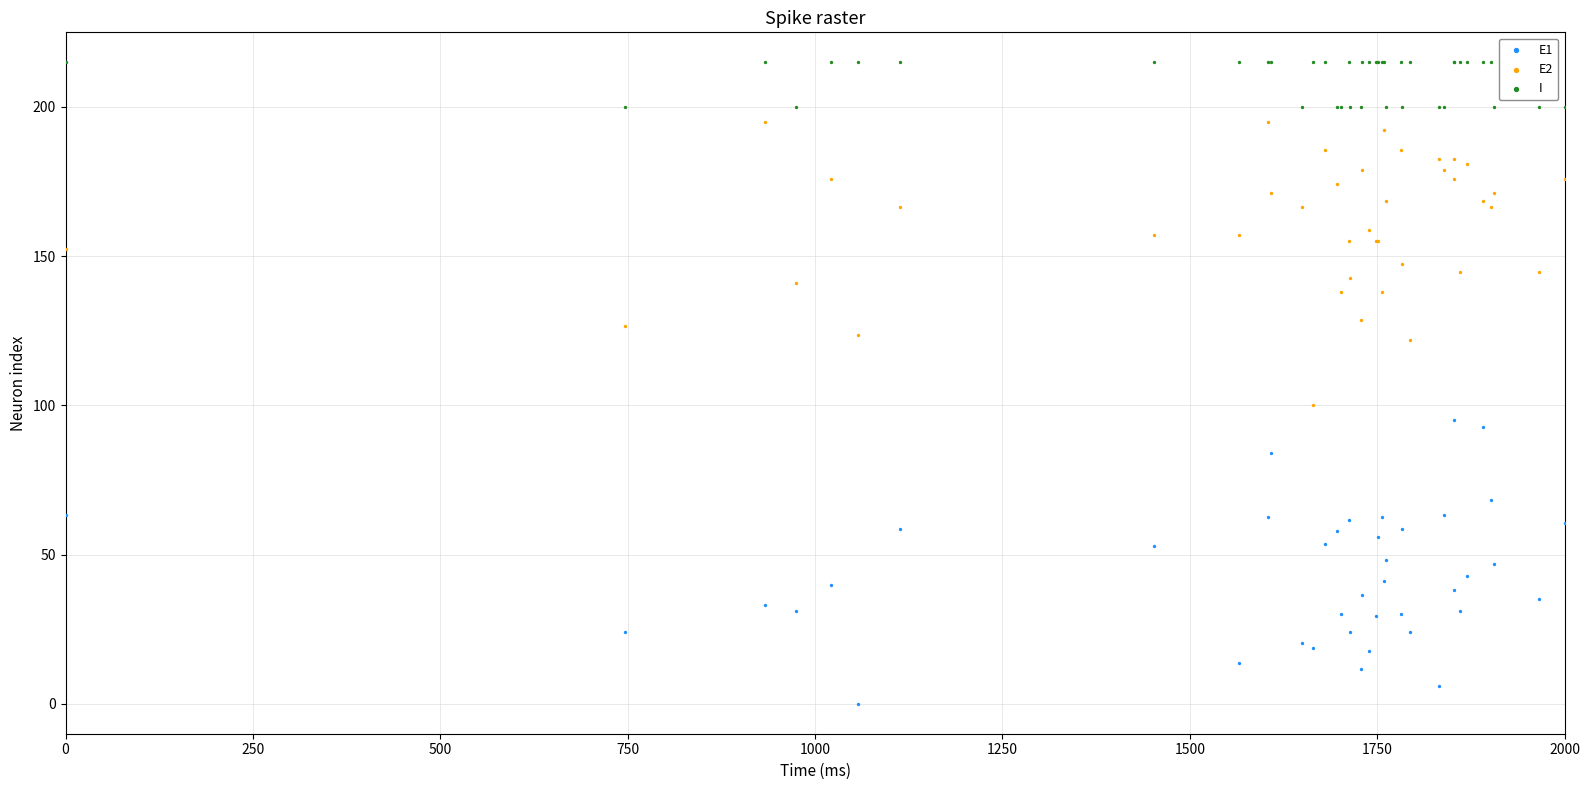

What is the X range (max minus min) for the scatter plot?

2000.0